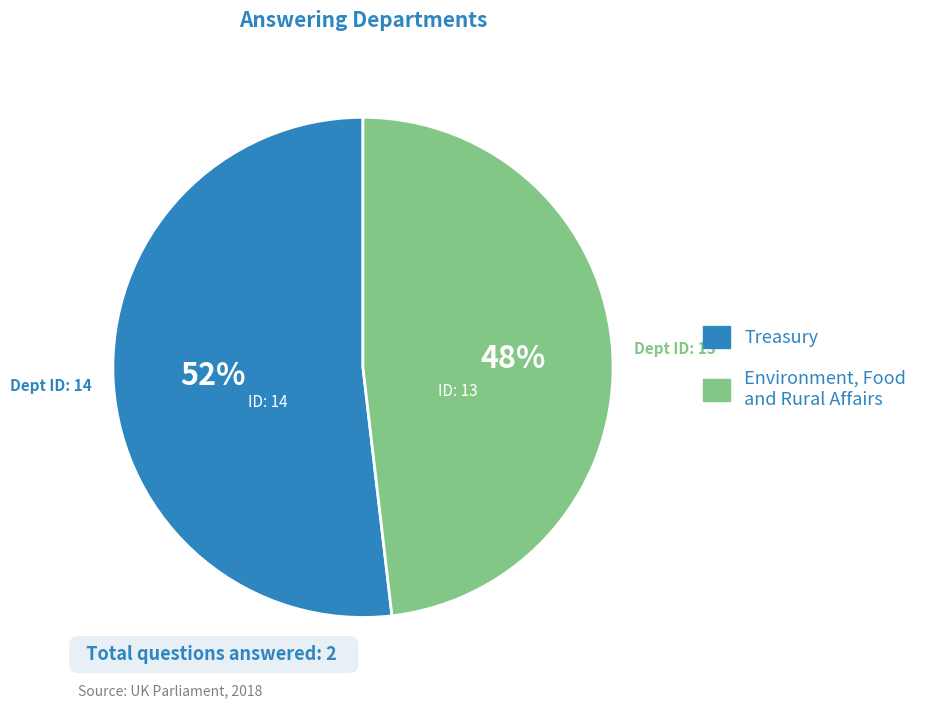

To the nearest percent, what portion does Treasury represent?

52%